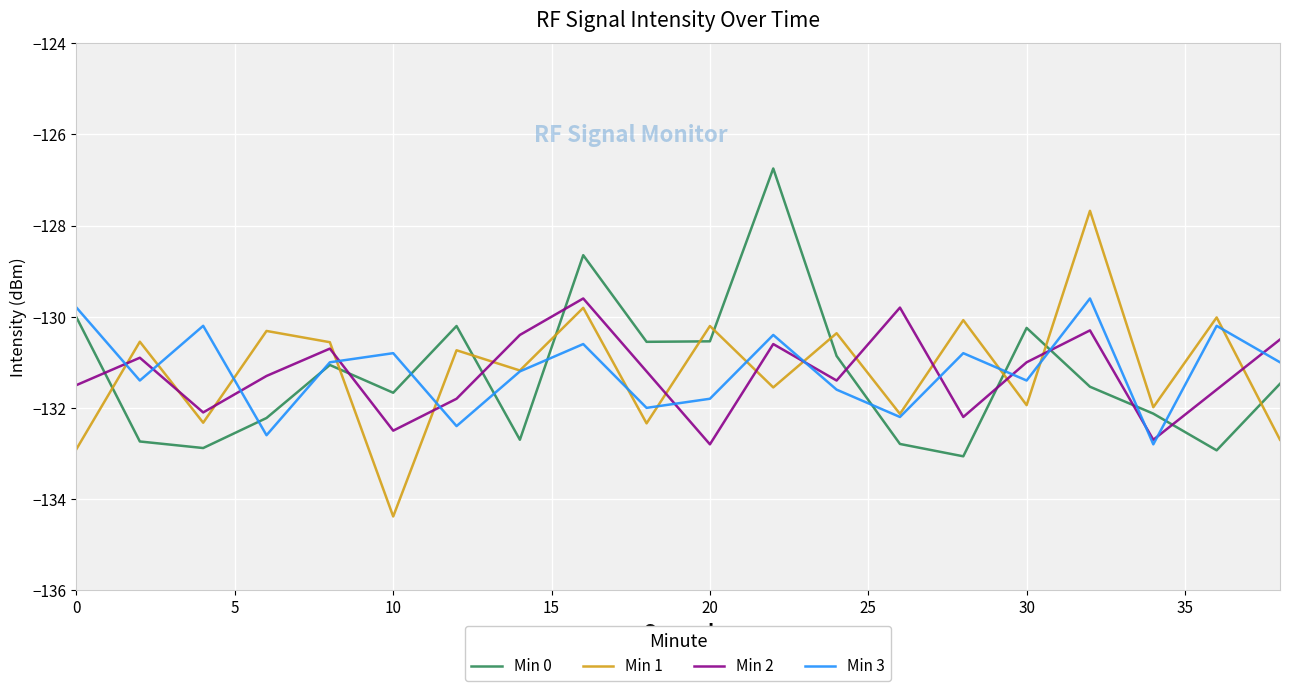

After their last crossing, which series has the higher values: Min 3 or Min 2?

Min 2